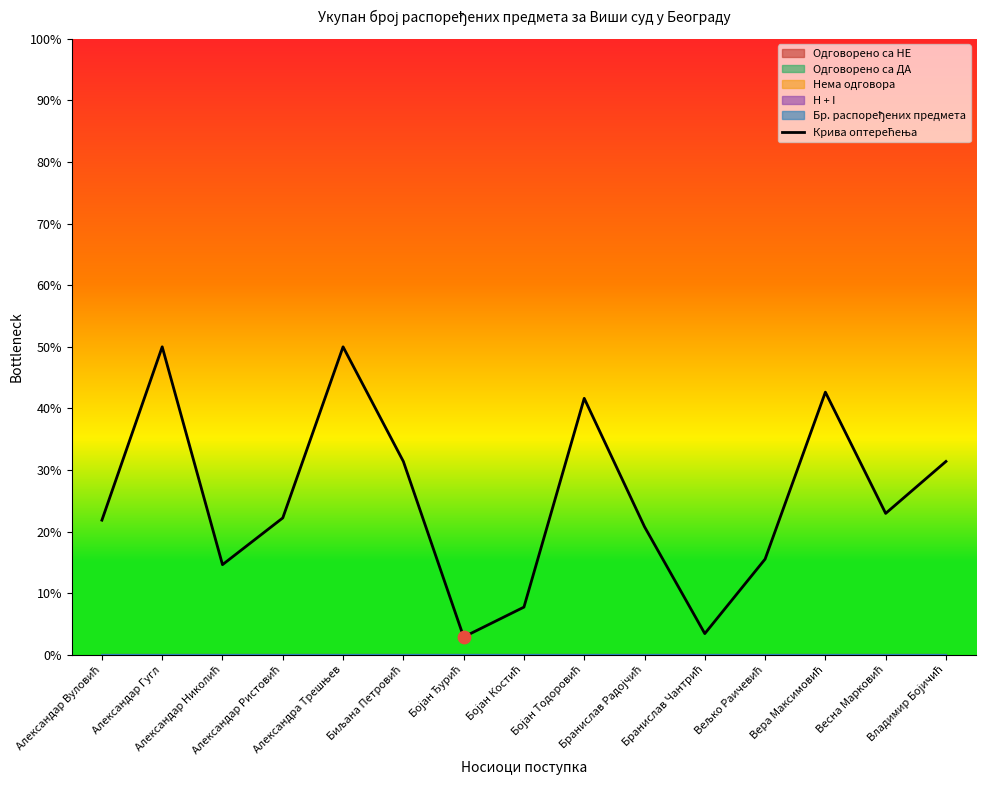

Approximately how many times larger is the value at Бојан Костић compared to Александар Николић?

0.5